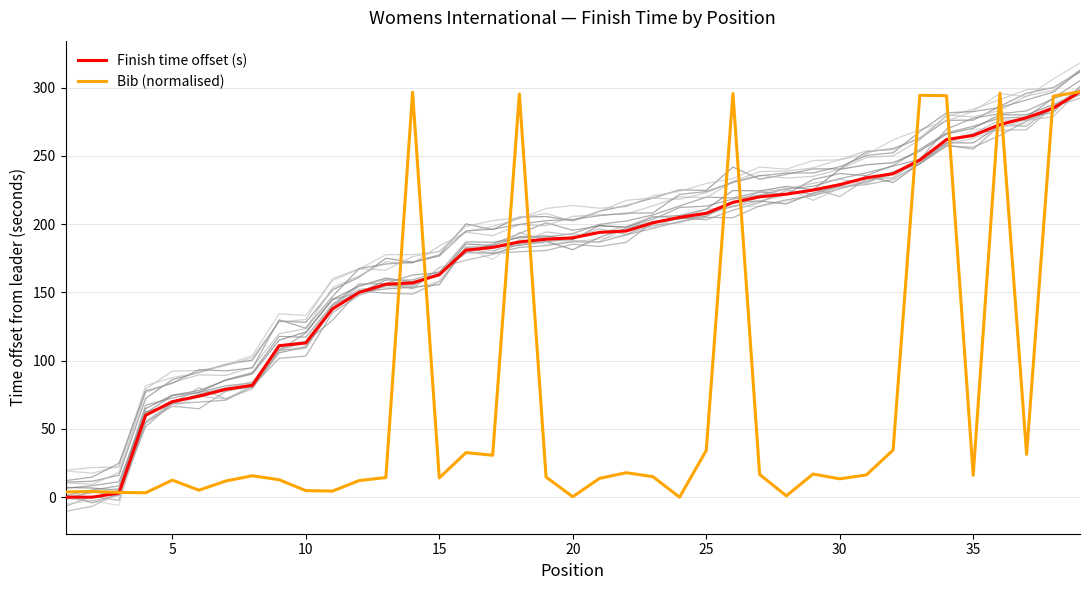

How many times do Bib (normalised) and Finish time offset (s) cross each other?

12